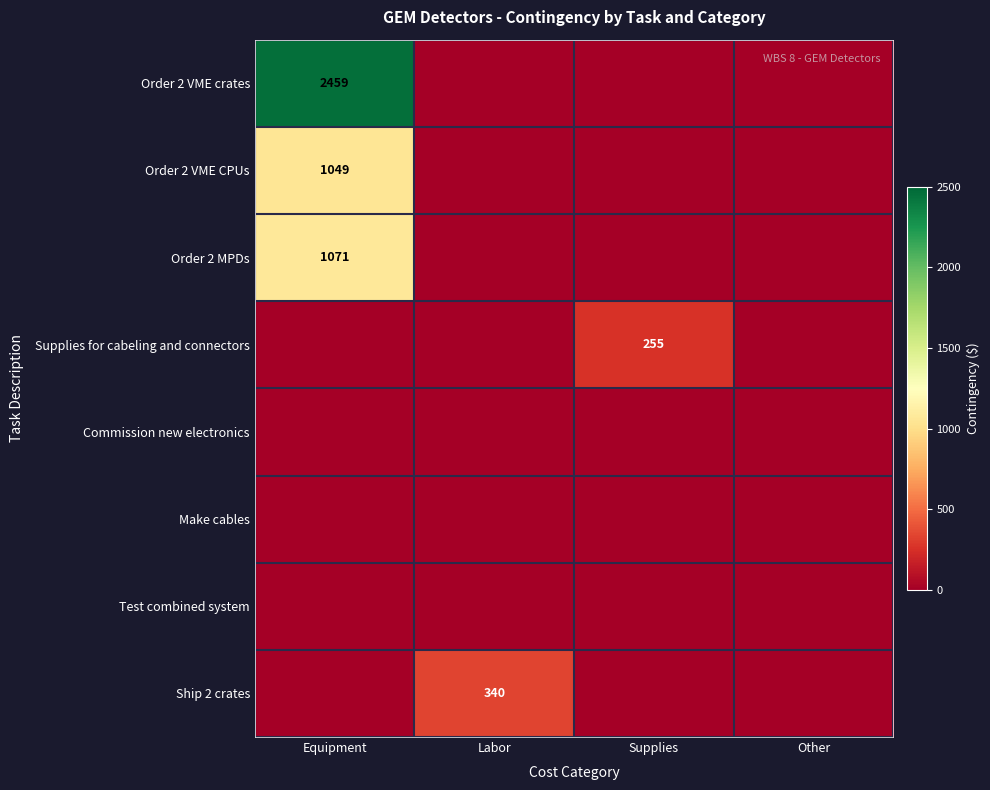

The Order 2 VME crates series shows 1342 at Equipment. True or false?

False